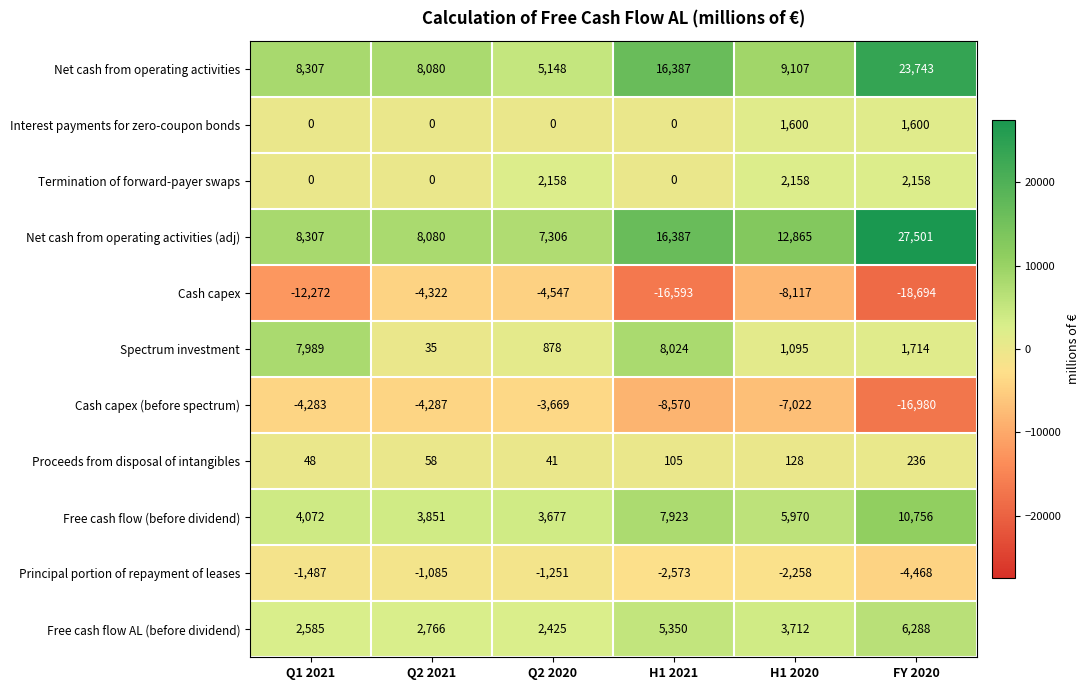

Rank the series at Q2 2020 from highest to lowest value.

Net cash from operating activities (adj), Net cash from operating activities, Free cash flow (before dividend), Free cash flow AL (before dividend), Termination of forward-payer swaps, Spectrum investment, Proceeds from disposal of intangibles, Interest payments for zero-coupon bonds, Principal portion of repayment of leases, Cash capex (before spectrum), Cash capex